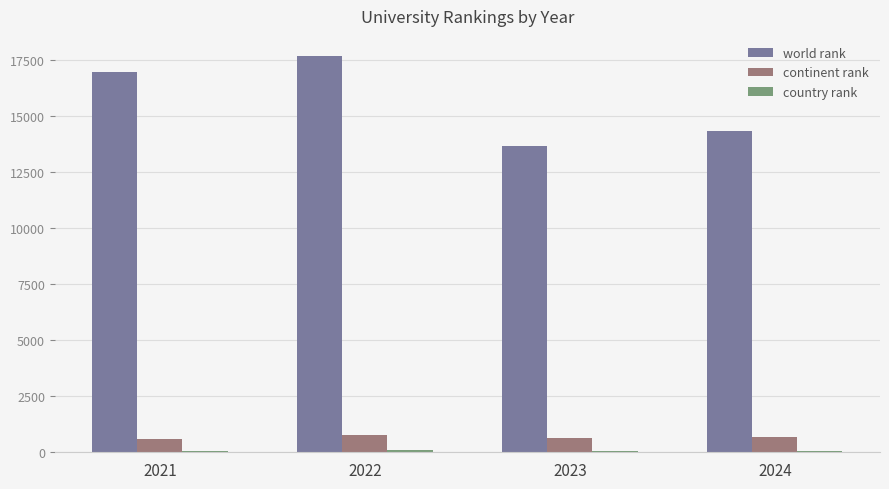

What is the sum of all world rank values?

62585